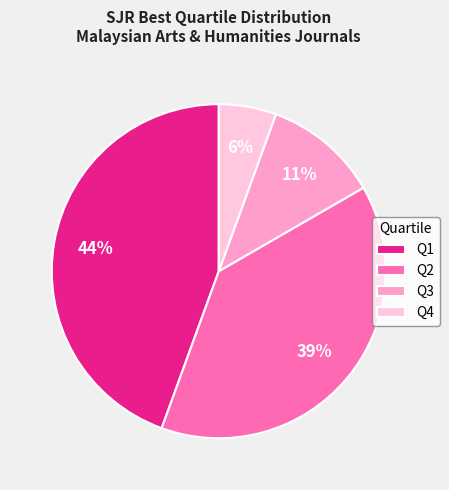

Which category has the smallest portion of the pie?

Q4